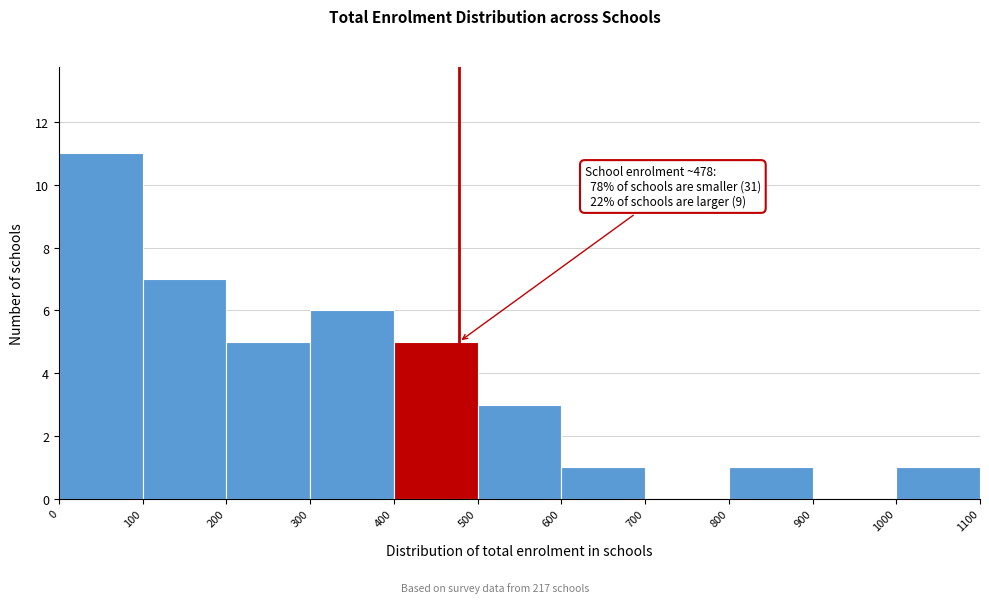

Which range on the x-axis has the tallest bar?

0 to 100